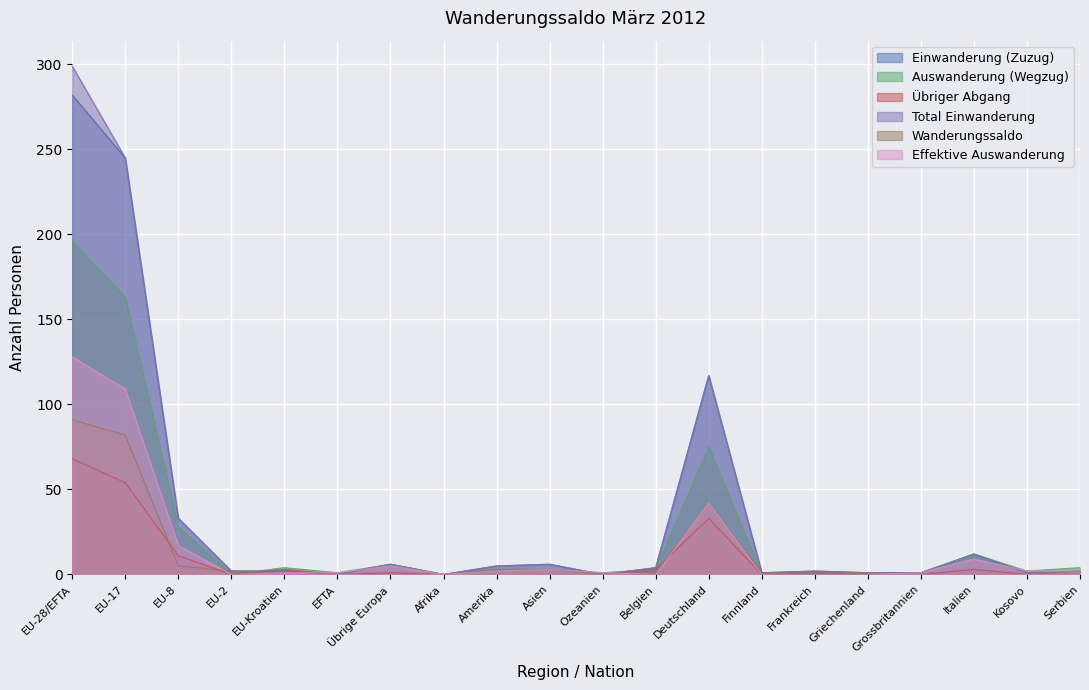

At how many categories does at least one series exceed 8?

5